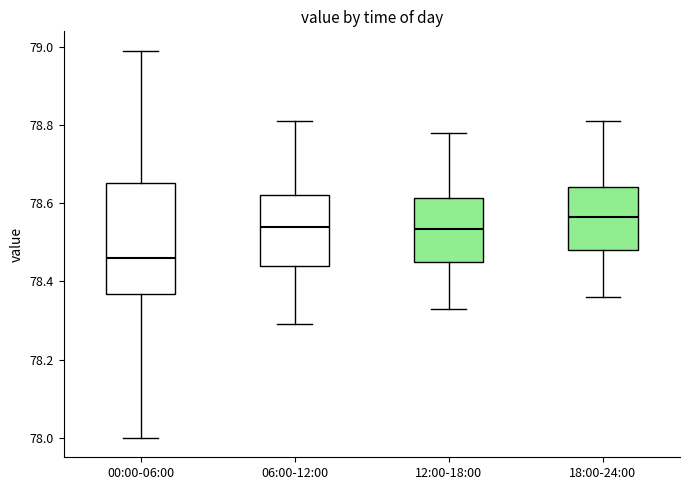

Reading left to right, read every box against the y-axis: the position of its median line, the range the box covers, and the ends of its whiskers. The values are not printed on the chart, so give them approximately, as read against the axis.

00:00-06:00: median 78.46, box 78.36 to 78.66, whiskers 78.00 to 79.00
06:00-12:00: median 78.54, box 78.44 to 78.62, whiskers 78.30 to 78.82
12:00-18:00: median 78.54, box 78.46 to 78.62, whiskers 78.34 to 78.78
18:00-24:00: median 78.56, box 78.48 to 78.64, whiskers 78.36 to 78.82